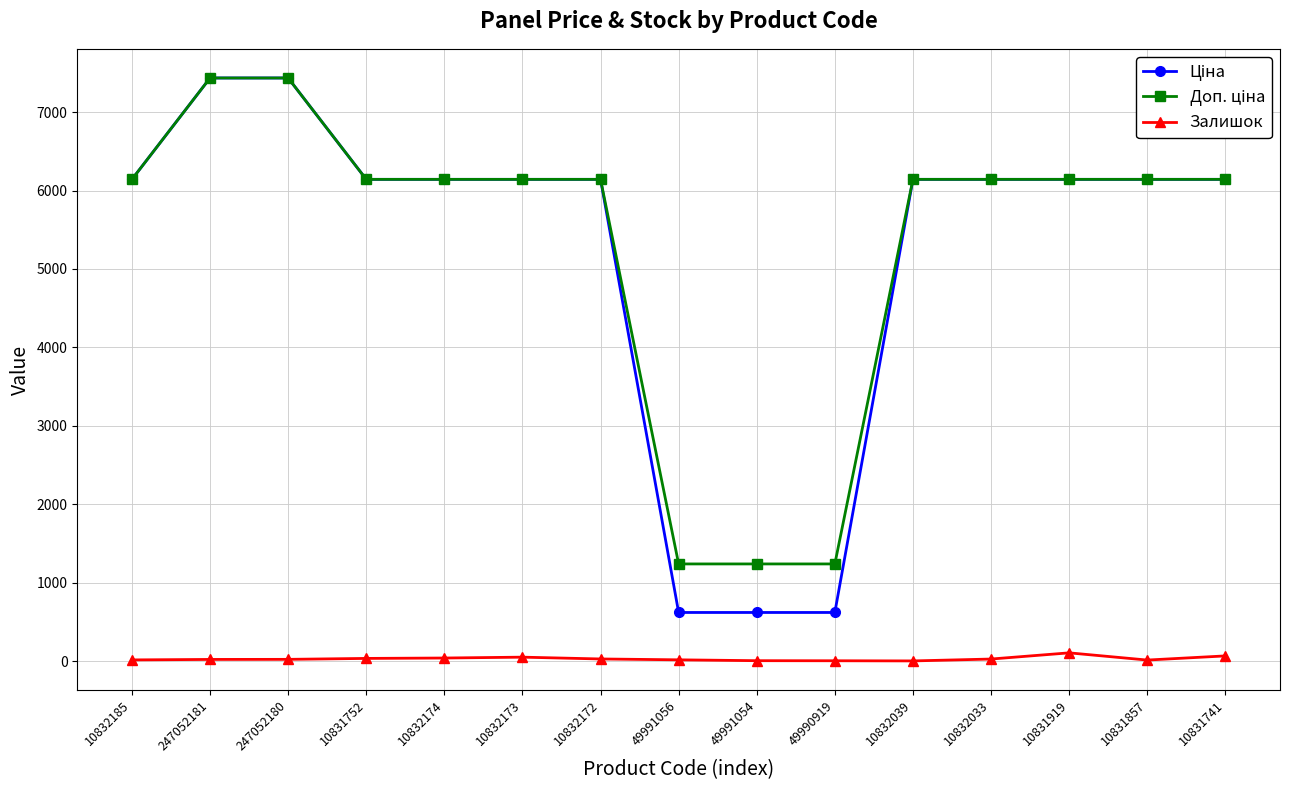

How many distinct data groups are displayed?

3